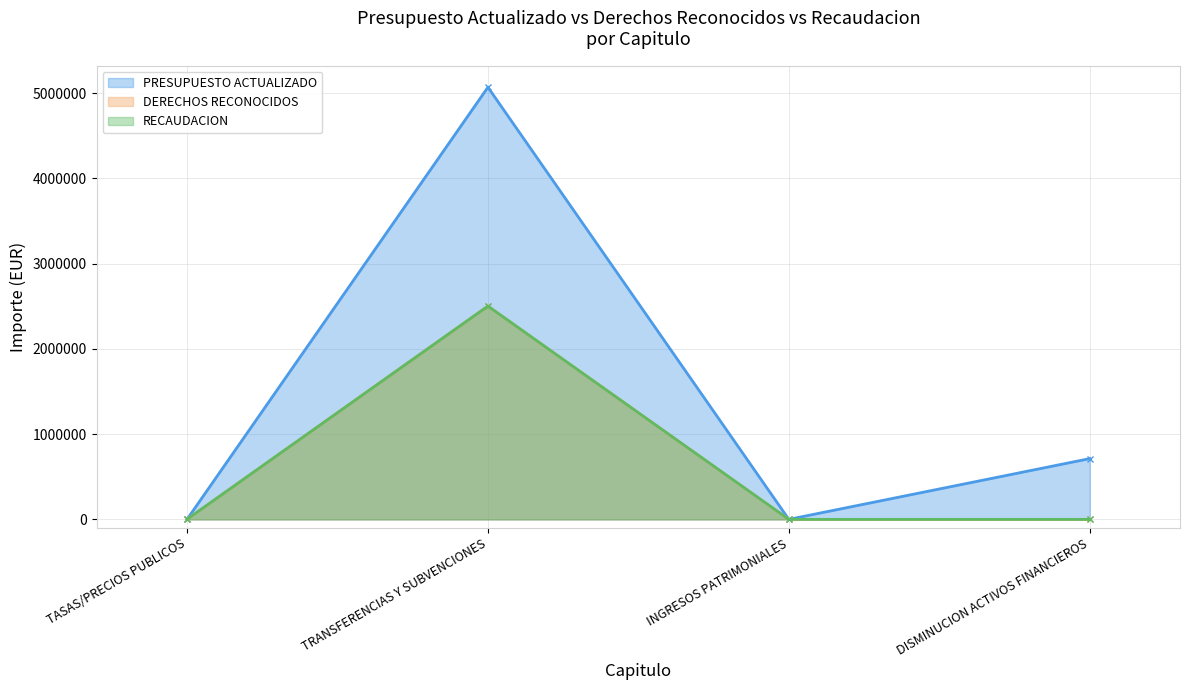

How many lines are shown in the chart?

3